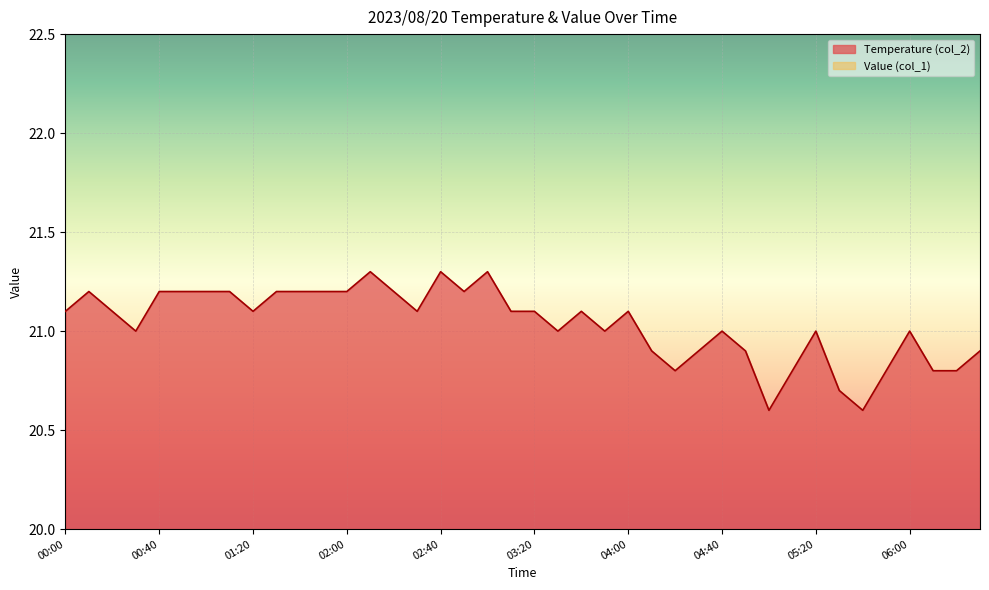

What is the difference between the values at 05:20 and 02:00?

0.2